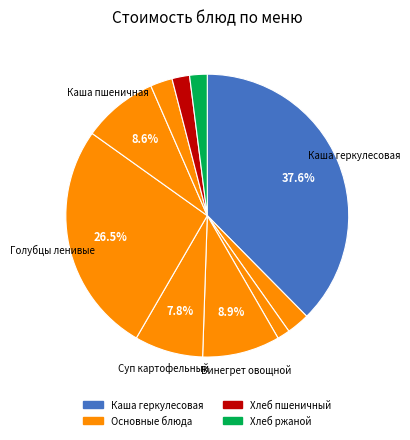

How many slices are in this pie chart?

10